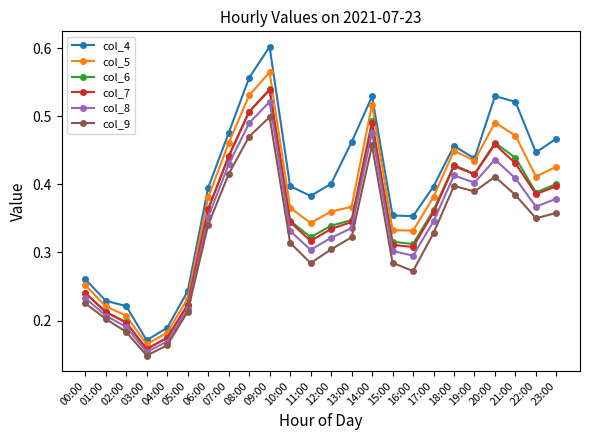

What is the sum of all col_6 values?

8.4